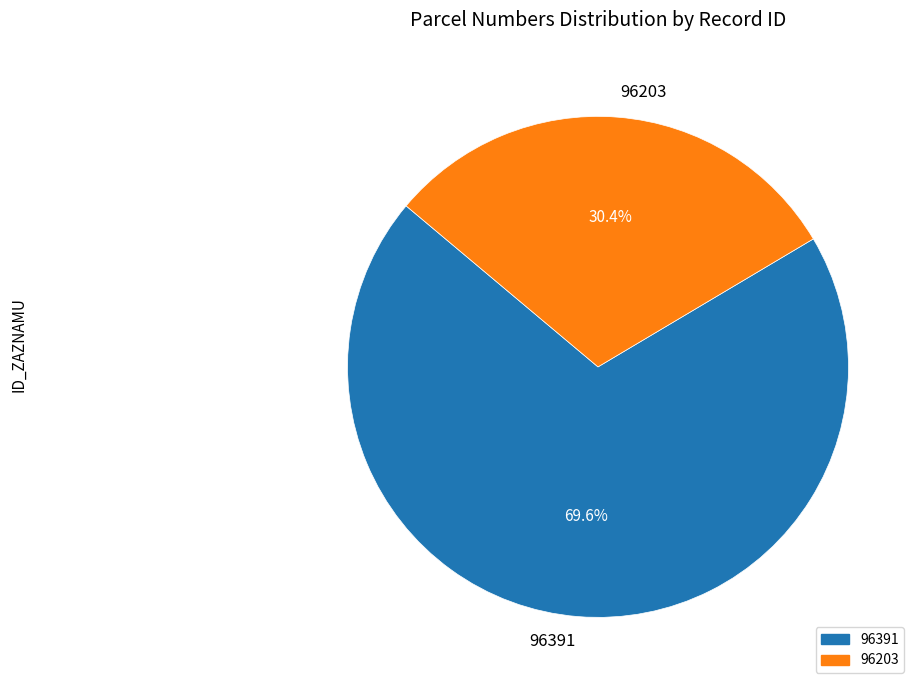

Is there a majority slice in this chart?

Yes